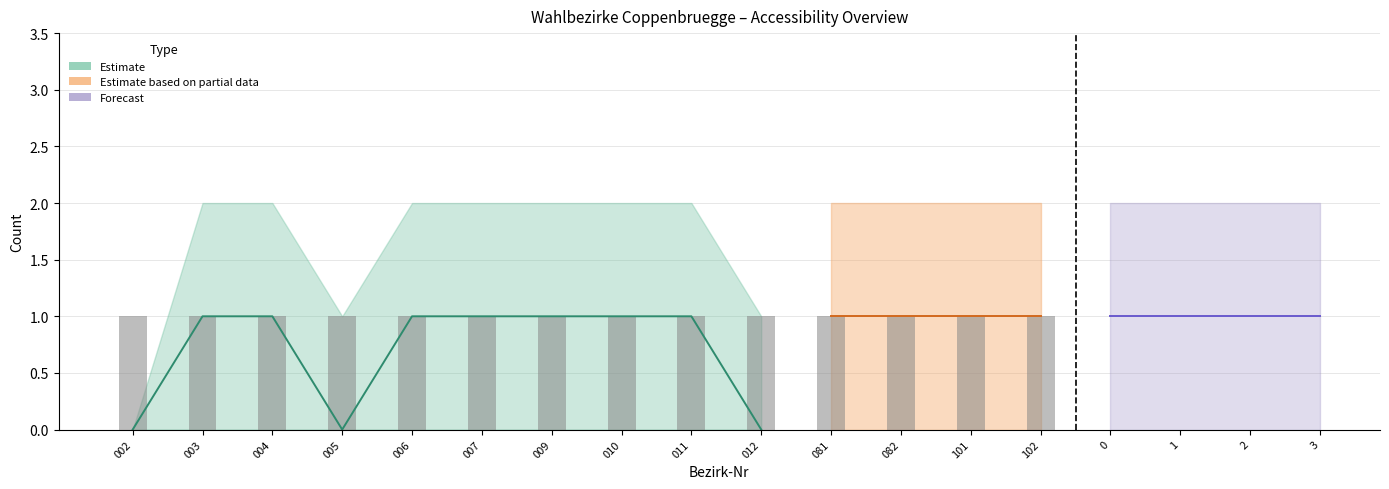

The Accessible Upper series shows 1 at 005. True or false?

True